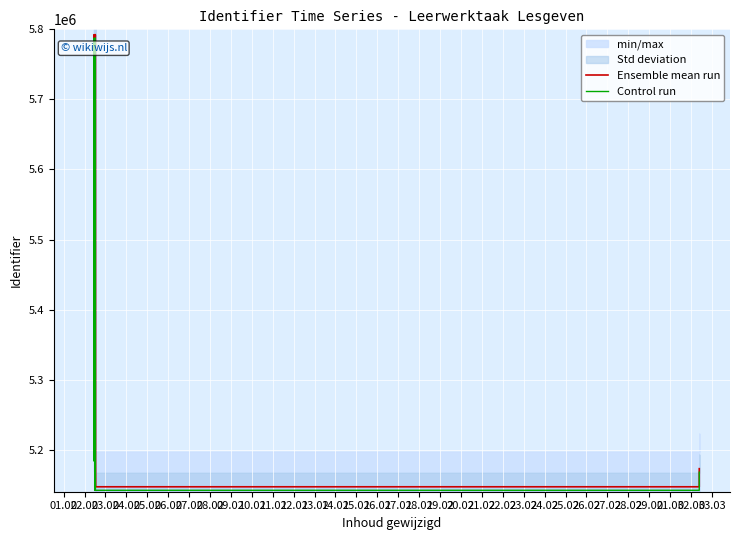

In Ensemble mean run, how many points are lower than both neighbors (excluding endpoints)?

8